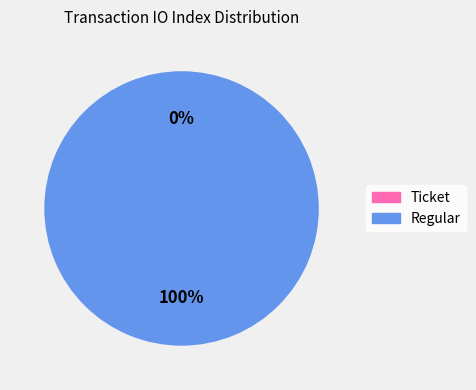

How many slices are in this pie chart?

2